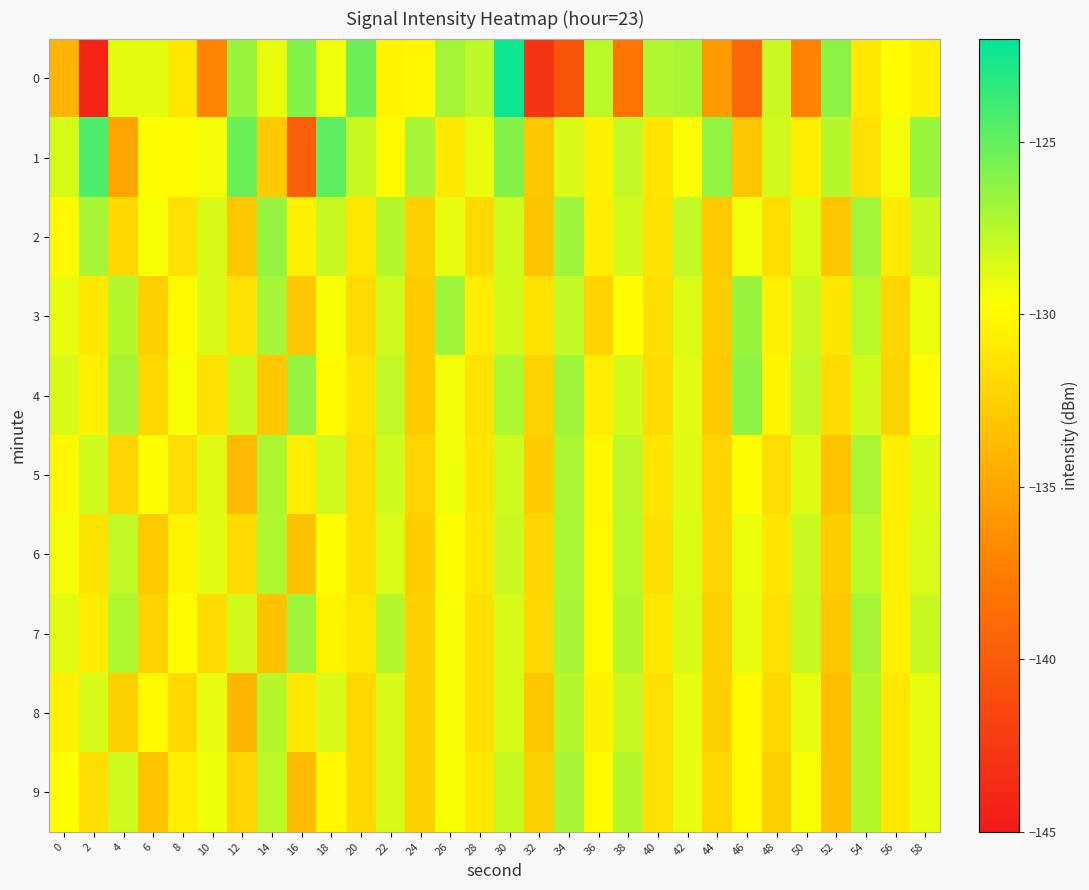

Reading right to left, what are all the values shown in this chart?

0: 58=-130.6	56=-129.7	54=-131.0	52=-126.3	50=-137.2	48=-128.1	46=-139.1	44=-135.7	42=-127.0	40=-127.3	38=-138.2	36=-127.6	34=-140.6	32=-142.9	30=-122.4	28=-127.7	26=-126.9	24=-130.2	22=-130.4	20=-125.2	18=-129.3	16=-125.9	14=-129.0	12=-126.7	10=-137.0	8=-131.0	6=-128.9	4=-128.9	2=-144.2	0=-134.1
1: 58=-126.7	56=-129.3	54=-131.5	52=-127.5	50=-130.7	48=-128.3	46=-133.1	44=-126.4	42=-129.6	40=-131.2	38=-127.8	36=-130.5	34=-128.5	32=-133.0	30=-126.0	28=-129.0	26=-131.0	24=-127.0	22=-130.0	20=-128.0	18=-124.8	16=-139.8	14=-132.7	12=-125.2	10=-129.4	8=-129.9	6=-129.8	4=-135.0	2=-124.3	0=-128.4
2: 58=-128.1	56=-130.9	54=-126.9	52=-133.1	50=-128.6	48=-131.6	46=-129.3	44=-132.8	42=-127.8	40=-131.3	38=-128.3	36=-130.8	34=-126.8	32=-133.2	30=-128.2	28=-131.8	26=-129.0	24=-132.5	22=-127.5	20=-131.0	18=-128.0	16=-130.5	14=-126.5	12=-133.0	10=-128.5	8=-131.5	6=-129.5	4=-132.0	2=-127.0	0=-130.0
3: 58=-129.1	56=-132.1	54=-127.6	52=-131.1	50=-128.1	48=-130.6	46=-126.6	44=-132.6	42=-128.6	40=-131.6	38=-129.8	36=-132.3	34=-127.8	32=-131.3	30=-128.3	28=-130.8	26=-126.8	24=-132.8	22=-128.2	20=-131.8	18=-129.5	16=-133.0	14=-127.0	12=-131.5	10=-128.5	8=-130.0	6=-132.5	4=-127.5	2=-131.0	0=-129.0
4: 58=-129.8	56=-132.3	54=-128.3	52=-131.8	50=-127.8	48=-130.3	46=-126.3	44=-132.8	42=-128.8	40=-131.8	38=-128.3	36=-130.8	34=-126.8	32=-132.3	30=-127.3	28=-131.3	26=-129.3	24=-132.8	22=-127.8	20=-131.2	18=-130.0	16=-126.5	14=-133.0	12=-128.0	10=-131.5	8=-129.5	6=-132.0	4=-127.0	2=-130.5	0=-128.5
5: 58=-128.7	56=-130.7	54=-127.2	52=-133.2	50=-128.7	48=-131.7	46=-129.7	44=-132.2	42=-128.7	40=-131.2	38=-127.7	36=-130.2	34=-127.2	32=-132.7	30=-128.2	28=-131.2	26=-129.2	24=-132.2	22=-128.2	20=-131.7	18=-128.2	16=-130.7	14=-127.2	12=-133.7	10=-128.7	8=-131.7	6=-129.7	4=-132.2	2=-128.2	0=-130.2
6: 58=-128.6	56=-130.6	54=-127.6	52=-132.6	50=-128.1	48=-131.1	46=-129.1	44=-132.1	42=-128.6	40=-131.6	38=-127.6	36=-130.1	34=-127.1	32=-132.1	30=-128.1	28=-131.1	26=-129.6	24=-132.6	22=-128.6	20=-131.6	18=-129.8	16=-133.3	14=-127.3	12=-131.8	10=-128.8	8=-130.3	6=-132.8	4=-127.8	2=-131.3	0=-129.3
7: 58=-128.0	56=-130.5	54=-127.0	52=-133.0	50=-128.0	48=-131.5	46=-129.0	44=-132.5	42=-128.5	40=-131.0	38=-127.5	36=-130.0	34=-127.0	32=-132.0	30=-128.5	28=-131.5	26=-129.5	24=-132.5	22=-127.5	20=-131.0	18=-130.3	16=-126.8	14=-133.3	12=-128.3	10=-131.8	8=-129.8	6=-132.3	4=-127.3	2=-130.8	0=-128.8
8: 58=-129.0	56=-131.0	54=-127.5	52=-133.5	50=-129.0	48=-132.0	46=-130.0	44=-132.5	42=-129.0	40=-131.5	38=-128.0	36=-130.5	34=-127.5	32=-133.0	30=-128.5	28=-131.5	26=-129.5	24=-132.5	22=-128.5	20=-132.0	18=-128.5	16=-131.0	14=-127.5	12=-134.0	10=-129.0	8=-132.0	6=-130.0	4=-132.5	2=-128.5	0=-130.5
9: 58=-129.0	56=-131.0	54=-127.5	52=-133.5	50=-129.5	48=-132.5	46=-130.0	44=-132.0	42=-129.0	40=-131.5	38=-127.5	36=-130.0	34=-127.0	32=-132.5	30=-128.0	28=-131.0	26=-129.5	24=-132.5	22=-128.5	20=-132.0	18=-130.2	16=-133.7	14=-127.7	12=-132.2	10=-129.2	8=-130.7	6=-133.2	4=-128.2	2=-131.7	0=-129.7